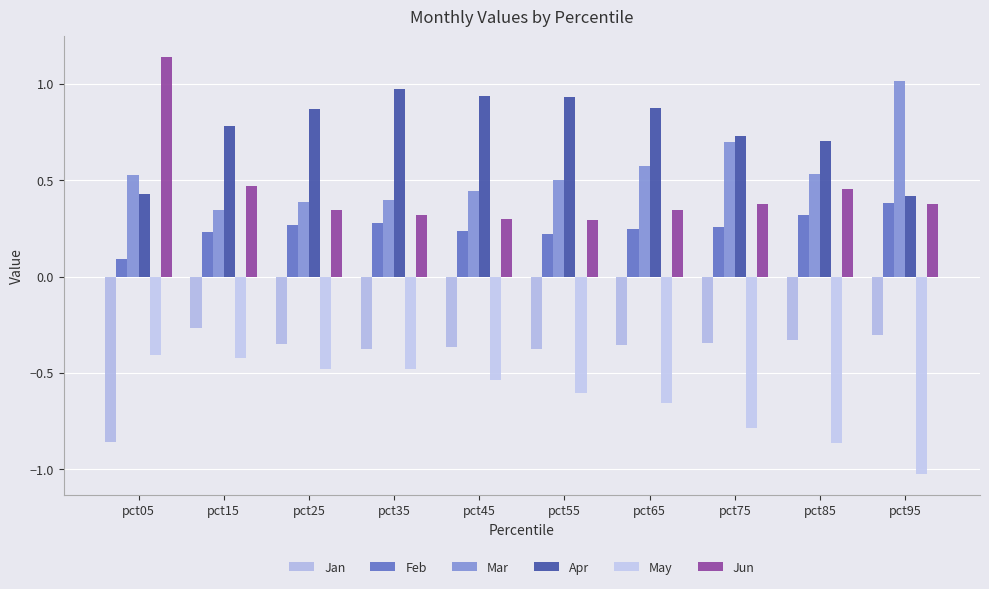

List the series in order of their peak value, highest first.

Jun, Mar, Apr, Feb, Jan, May